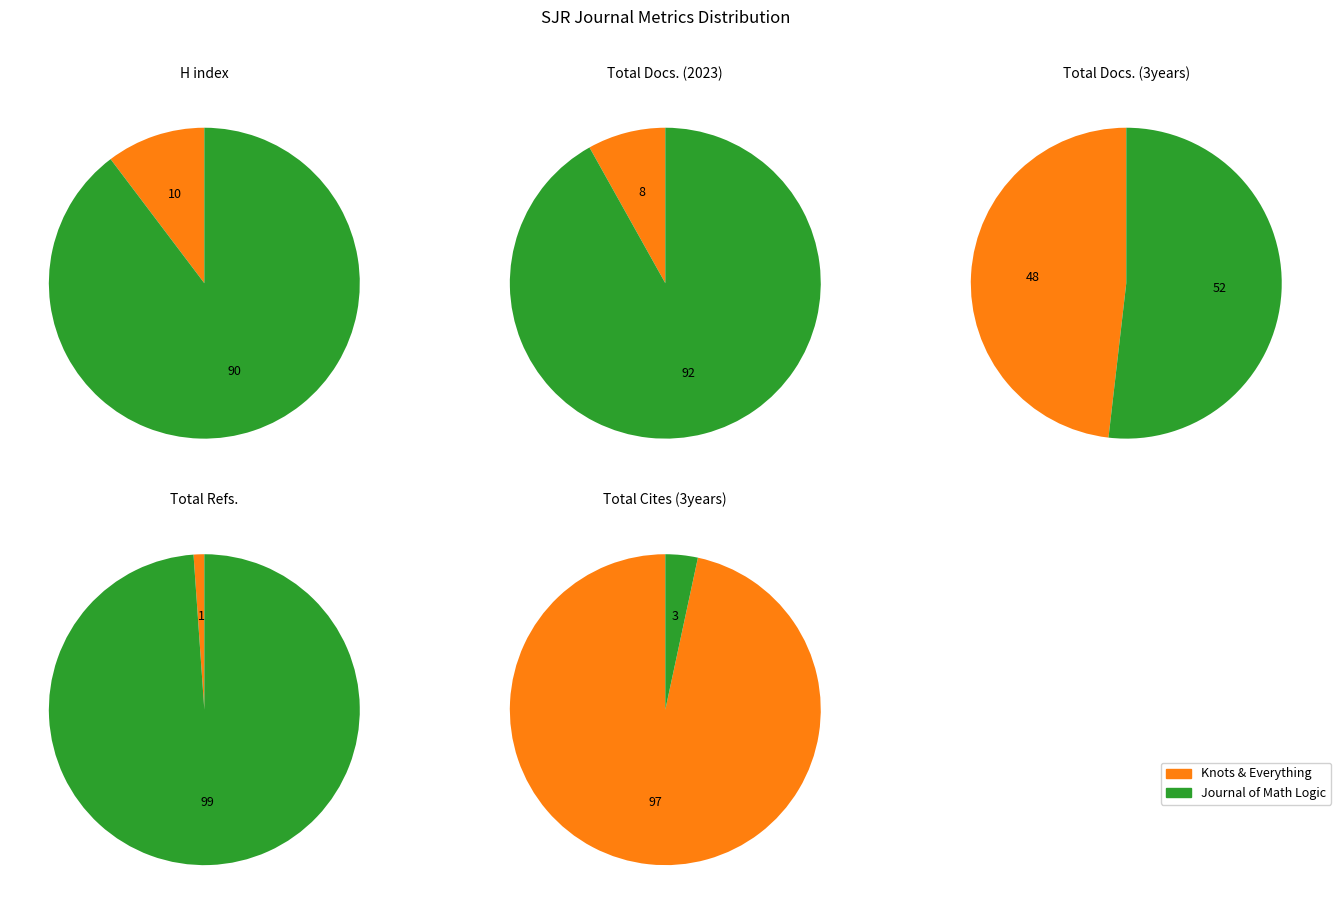

Count the number of slices in the pie.

2